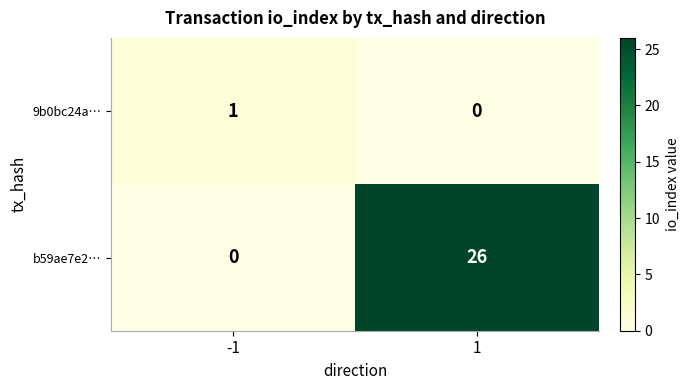

What is the highest value of the b59ae7e2… series?

26